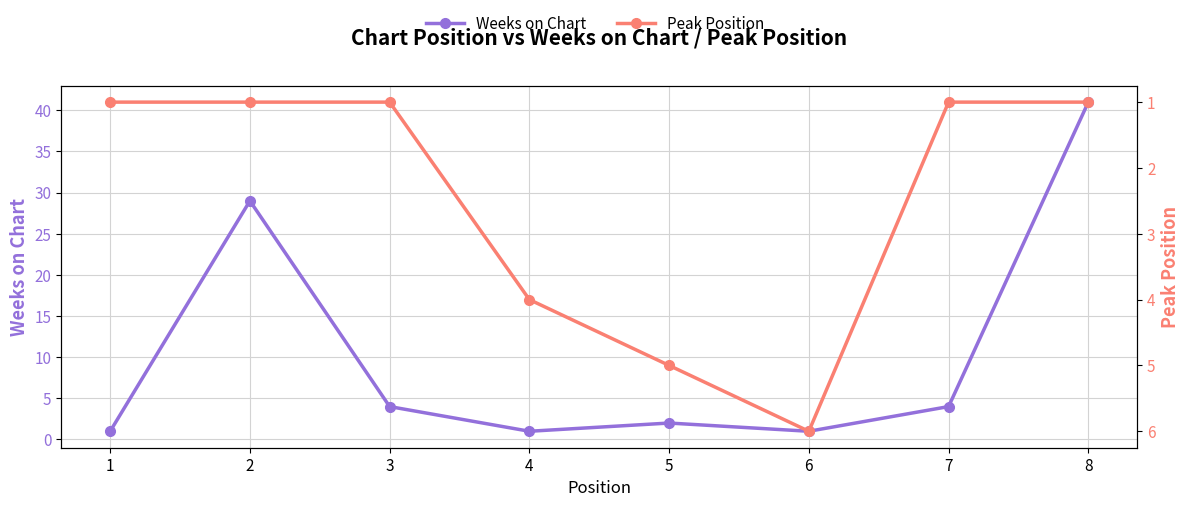

At which category does Weeks on Chart reach its first local peak?

2